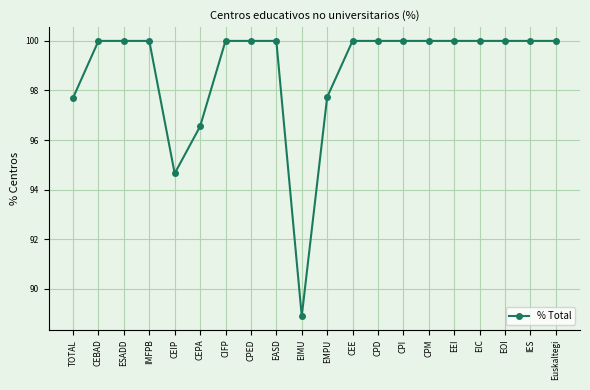

What is the difference between the values at TOTAL and CEE?

2.3